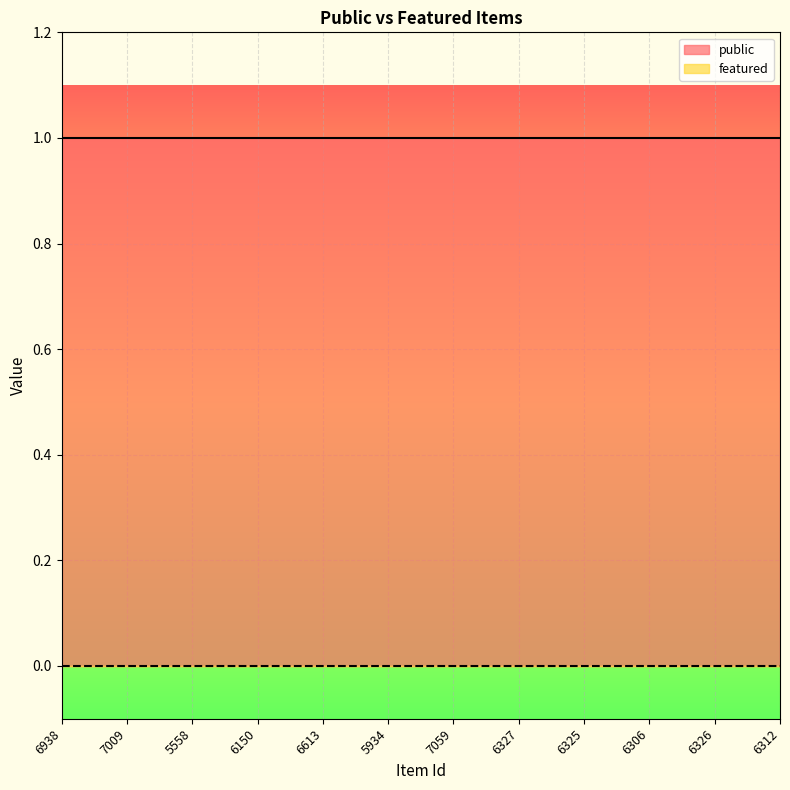

The value of featured at 6326 is 0. True or false?

True